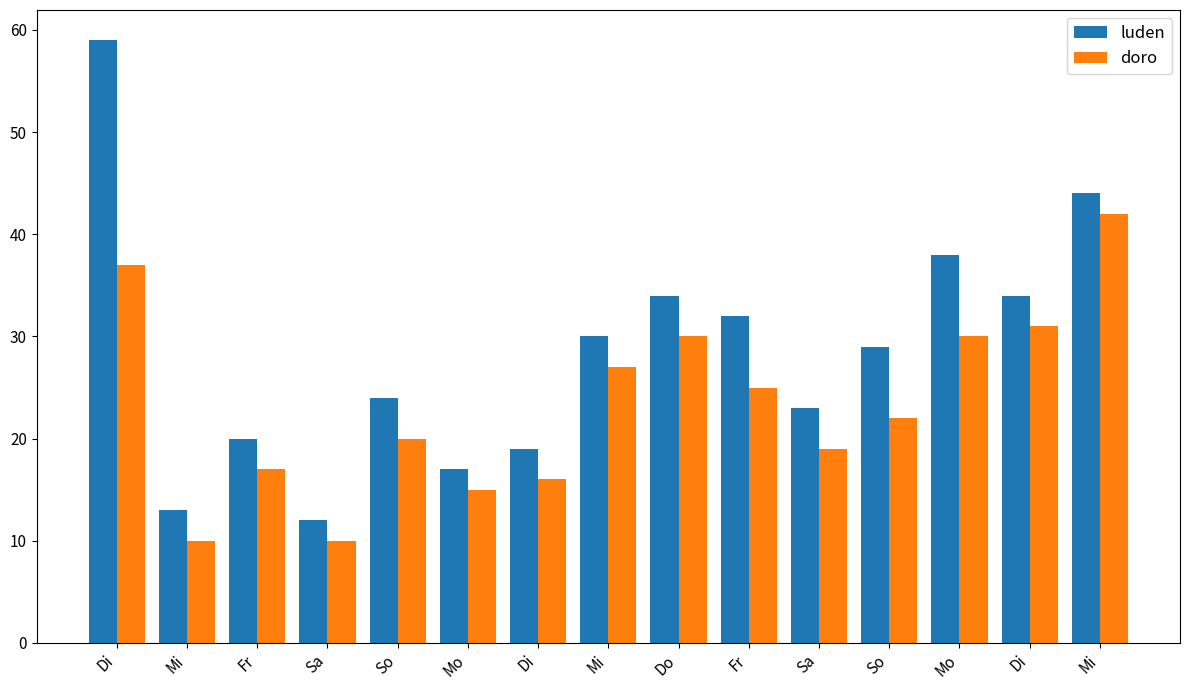

How many bars are there in total?

30